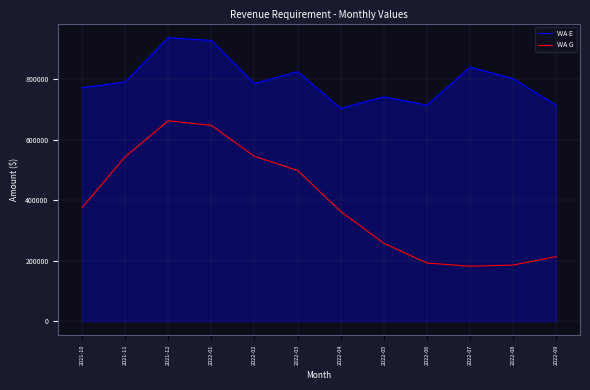

True or false: WA E has a value of 237659.7 at 2021-12.

False